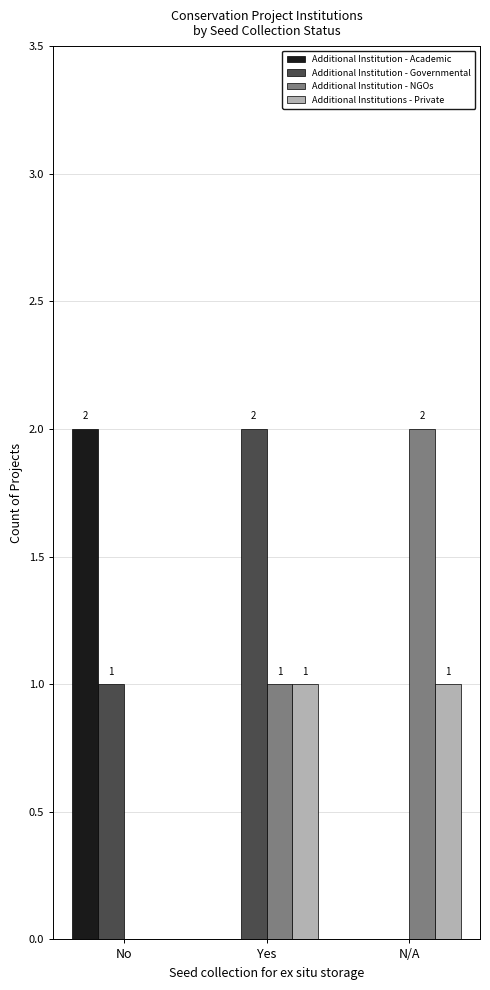

How many distinct data groups are displayed?

4